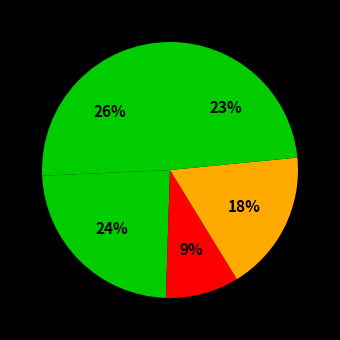

Is there any slice that represents more than half of the pie?

No